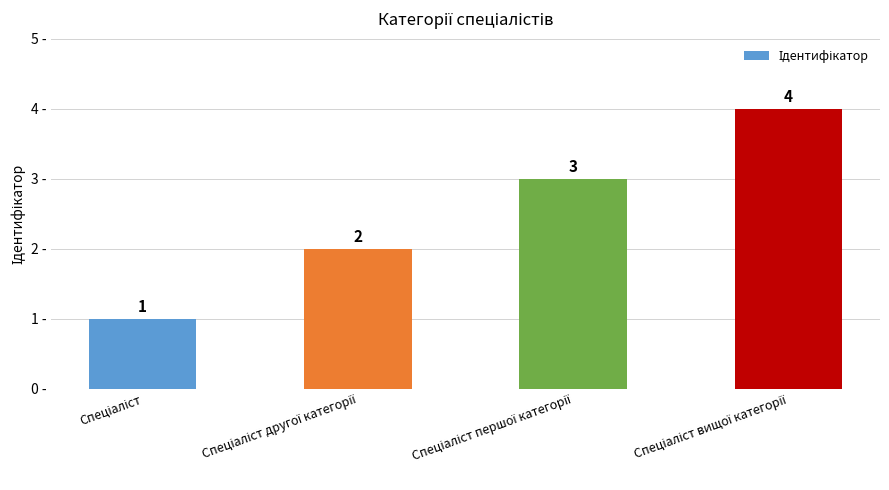

What is the maximum value shown in the chart?

4